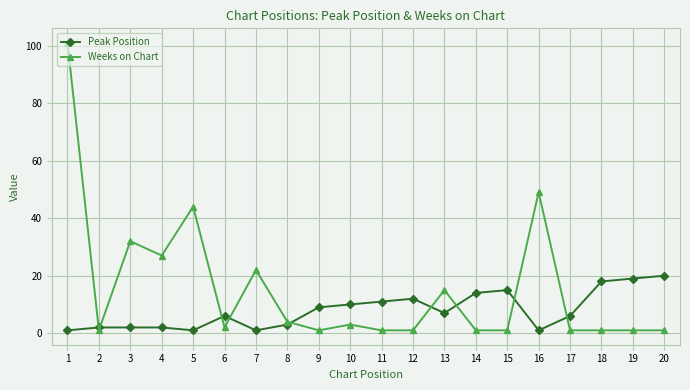

True or false: Weeks on Chart has more than 1 interior local peaks.

True